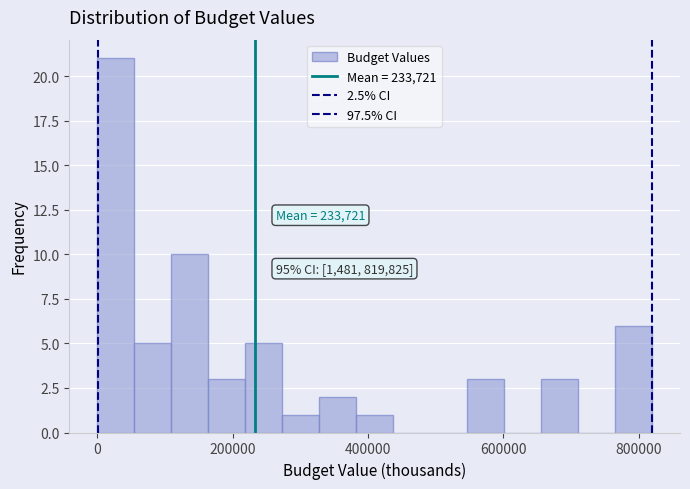

Read against the x-axis, roughly where is the centre of the tallest bar?

20000